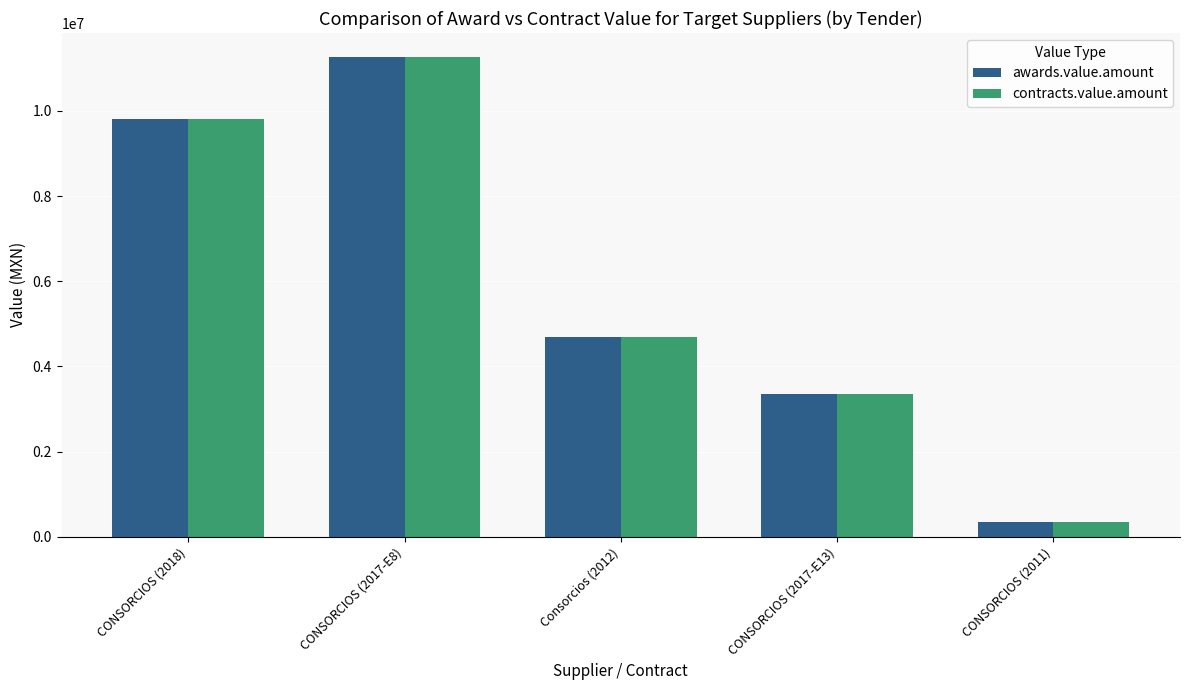

What is the difference between the maximum and minimum values in the contracts.value.amount series?

10920368.7